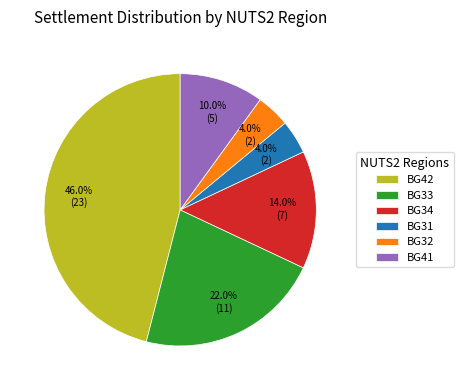

What is the ratio of the value at BG33 to the value at BG31?

5.5